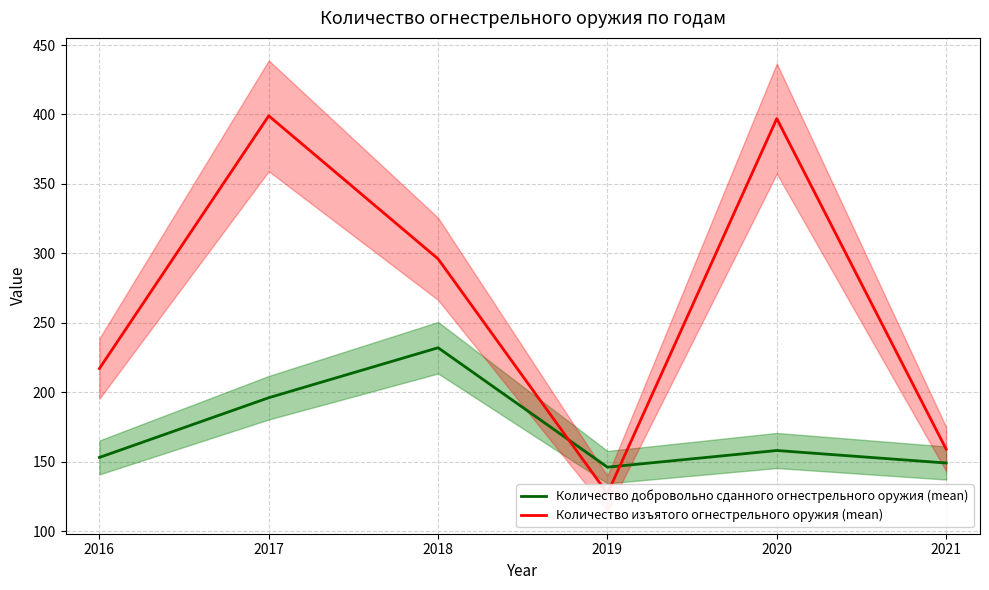

At which category does the chart reach its peak across all series?

2017